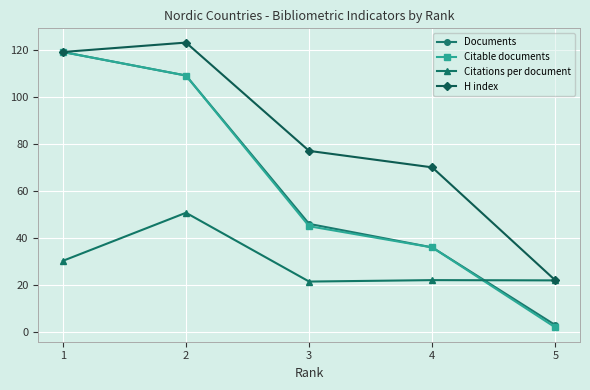

Which label corresponds to the smallest value in the chart?

5